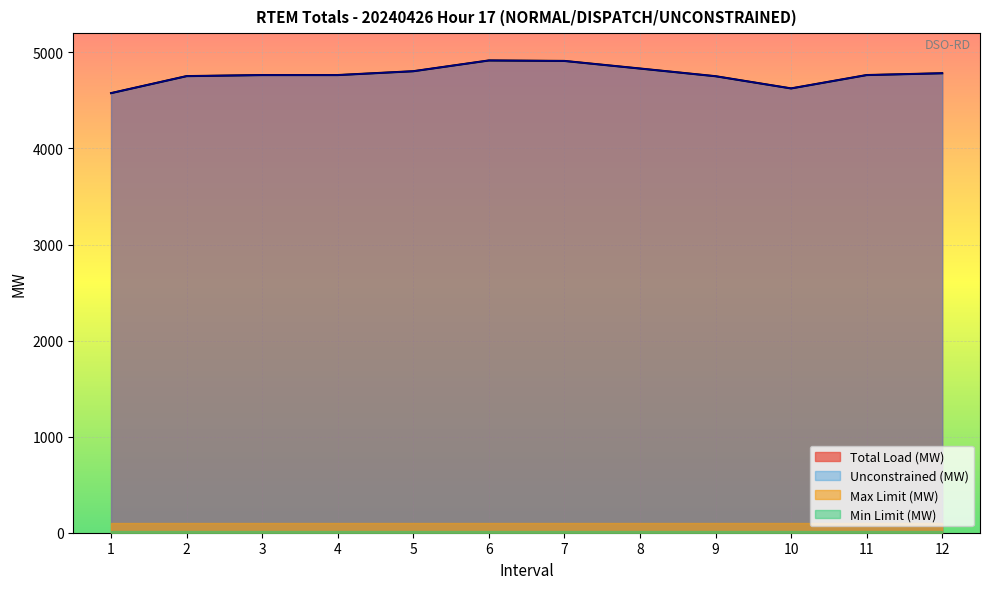

How many interior local valleys does the Total Load (MW) series have?

1